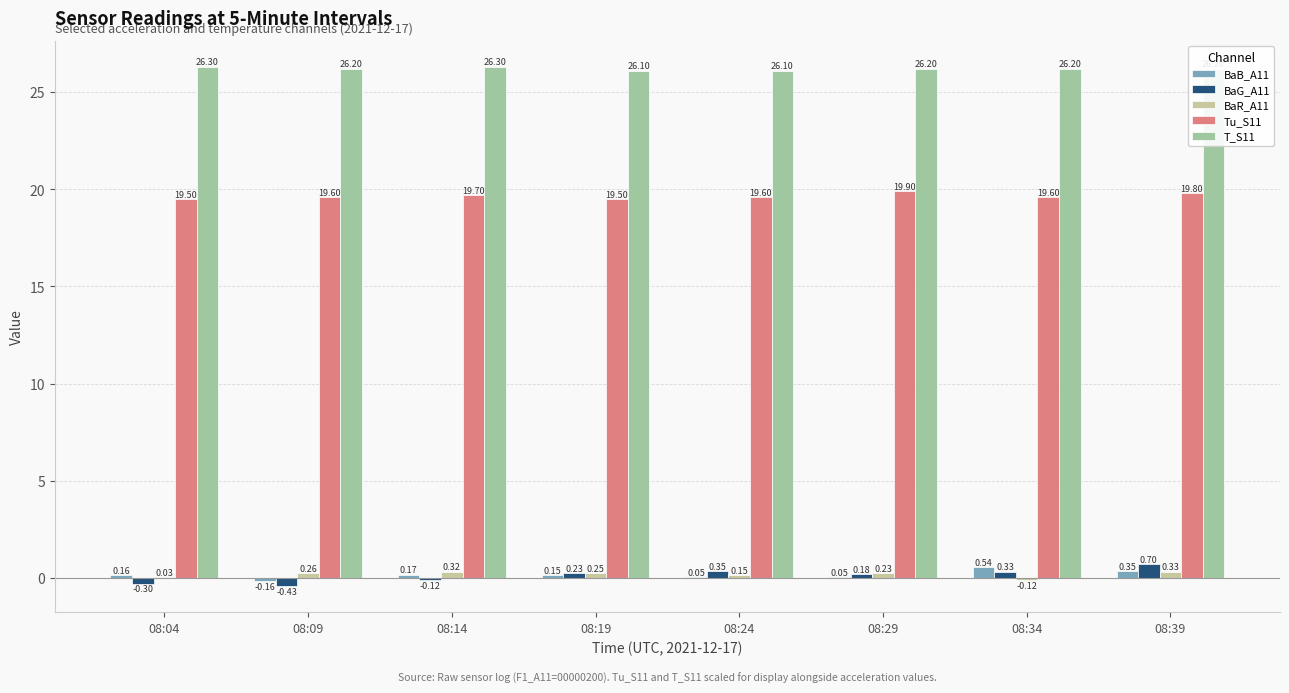

Between 08:04 and 08:34, which series saw the biggest shift?

BaG_A11